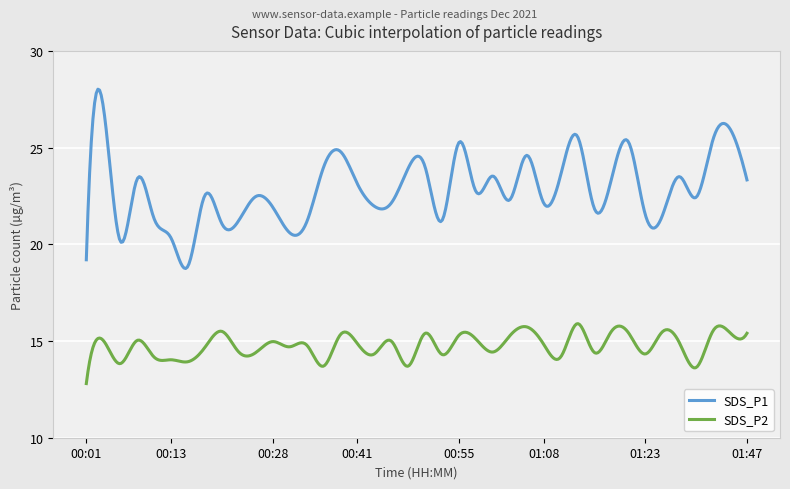

Is this an area chart (filled region under the line)?

No